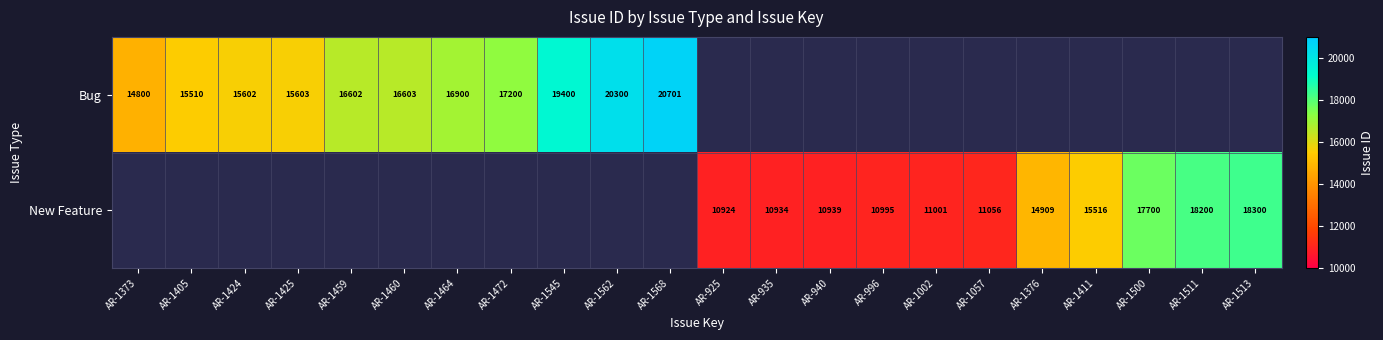

Between AR-1424 and AR-1500, which is larger?

AR-1500